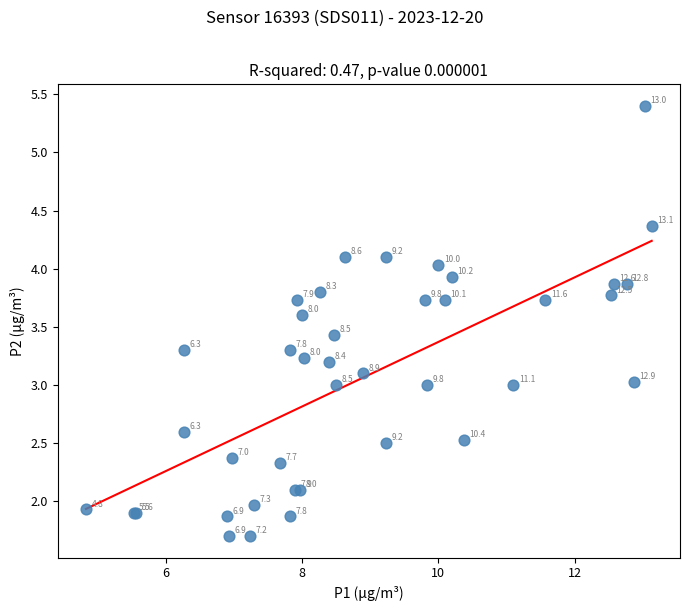

What Y value in the scatter plot is closest to 3?

3.0